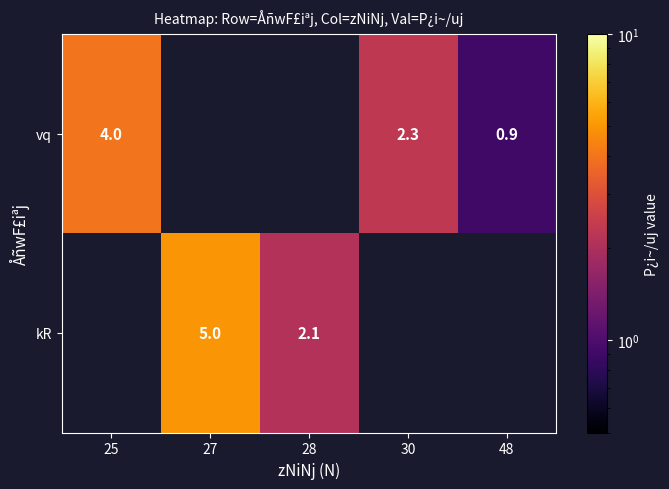

Is it true that vq equals 1.6 at 48?

False